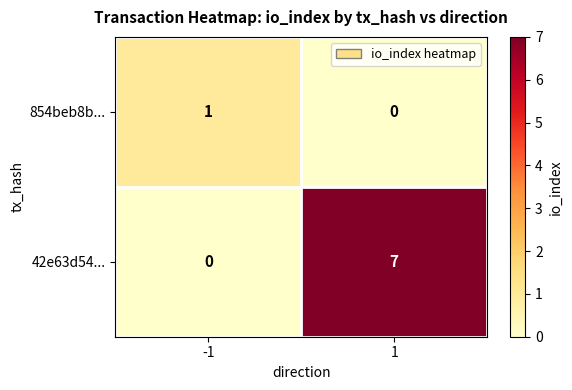

List the series in order of their overall mean, lowest first.

854beb8b..., 42e63d54...